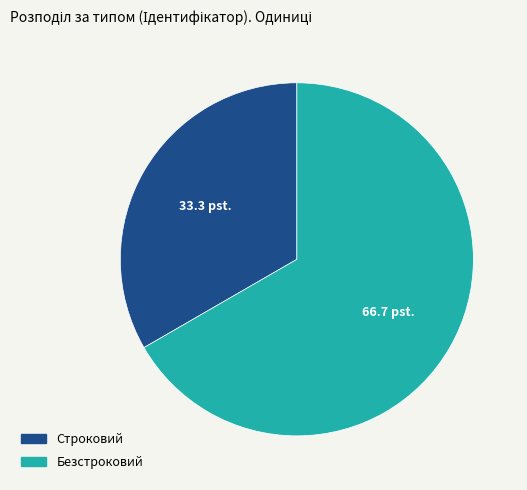

How many segments does this pie chart have?

2